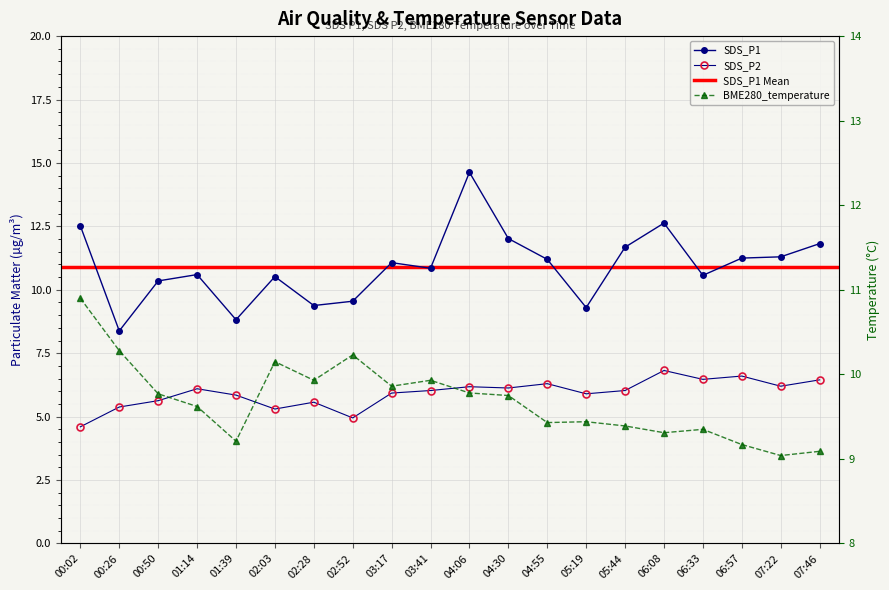

What position from the right is 03:41?

11